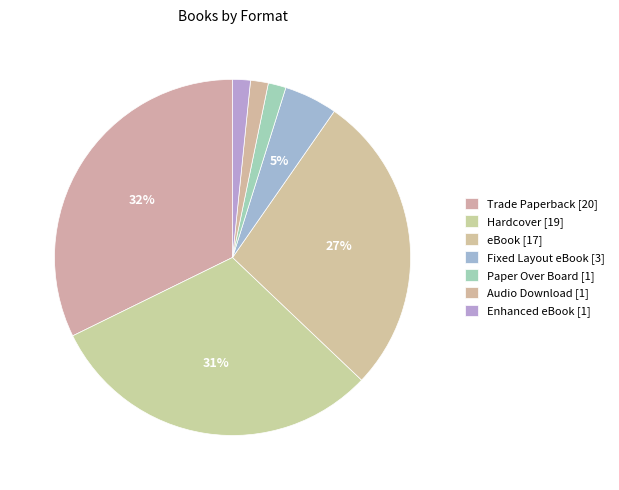

How many slices are in this pie chart?

7